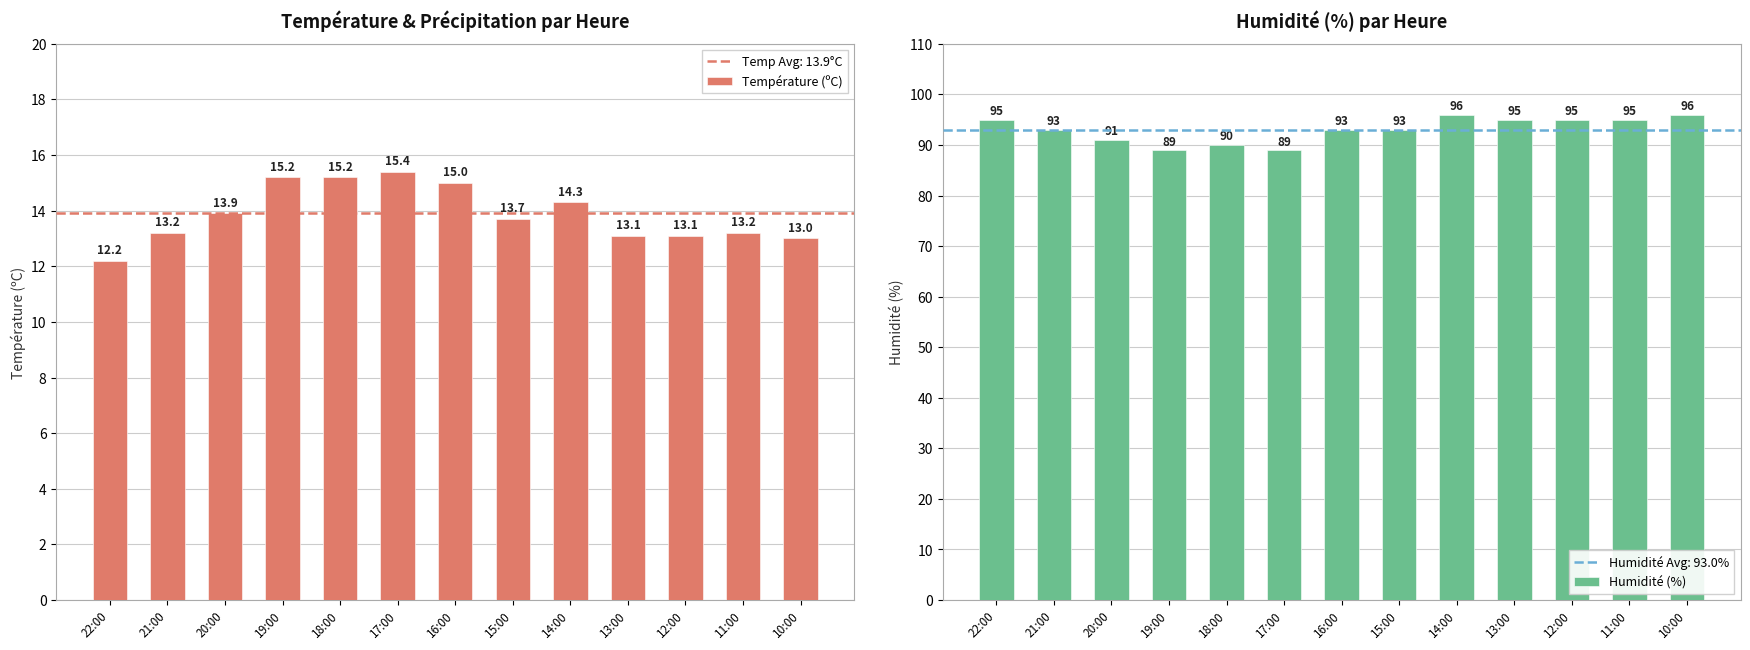

How many groups of bars are there?

13